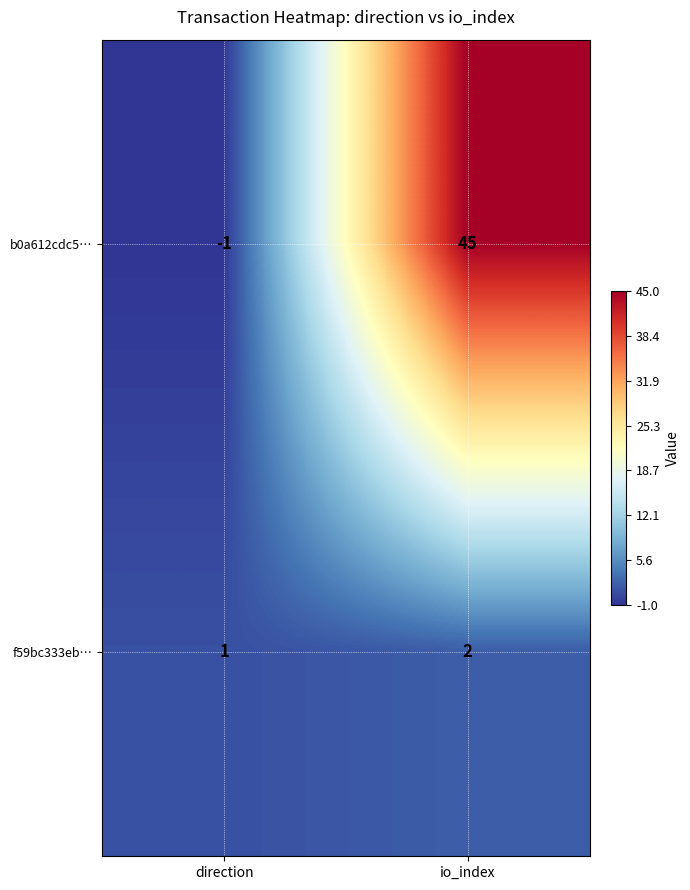

At which label is f59bc333eb… closest to 1?

direction